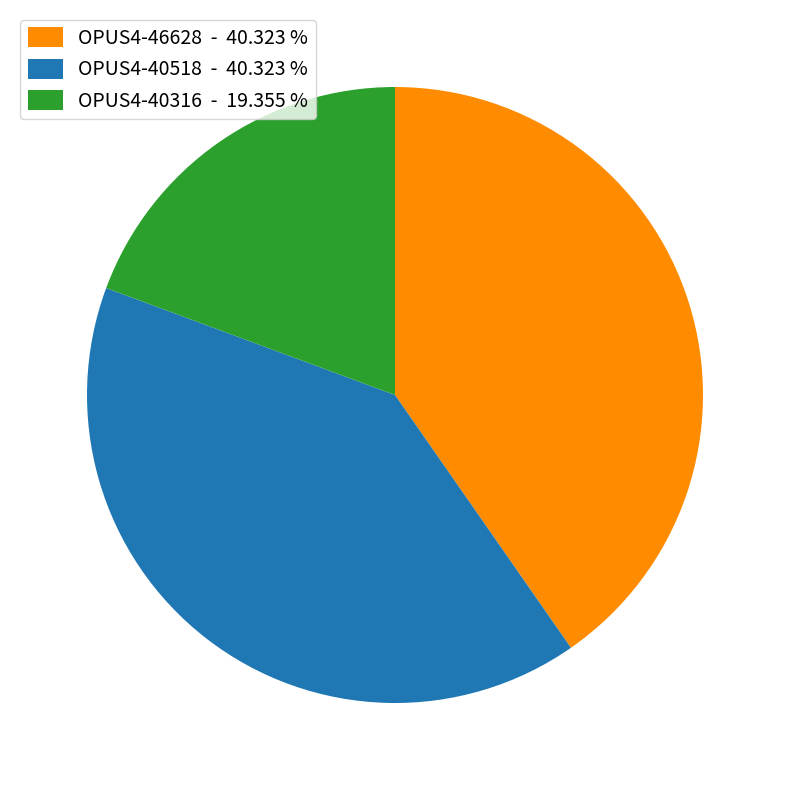

Count the number of slices in the pie.

3